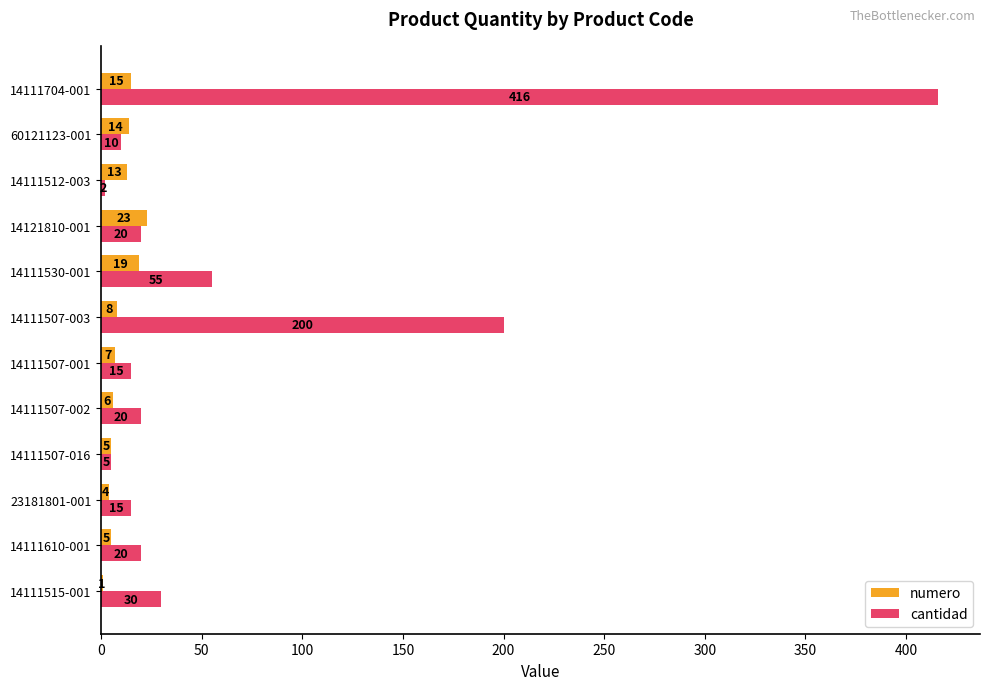

Between 14111610-001 and 14121810-001, which series saw the biggest shift?

numero